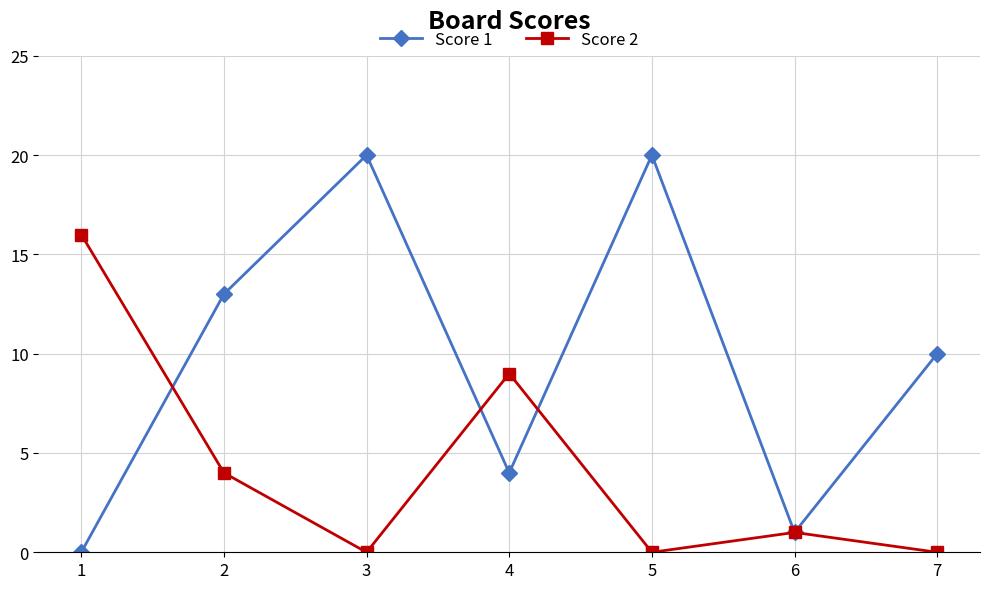

Reading right to left, transcribe all the data shown in this chart.

Score 1: 7=10	6=1	5=20	4=4	3=20	2=13	1=0
Score 2: 7=0	6=1	5=0	4=9	3=0	2=4	1=16